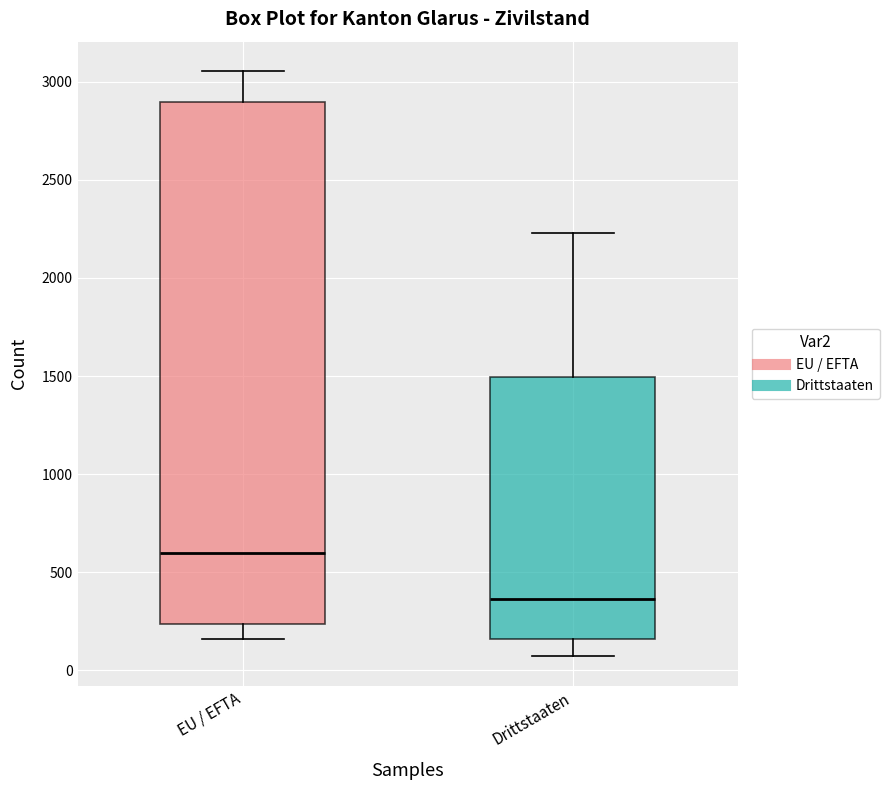

Reading left to right, transcribe this box plot: for each box, give where its median line is, the range the box spans, and where its two whiskers end, as read against the y-axis. The values are not printed on the chart, so give them approximately, as read against the axis.

EU / EFTA: median 600, box 250 to 2900, whiskers 150 to 3050
Drittstaaten: median 350, box 150 to 1500, whiskers 50 to 2250